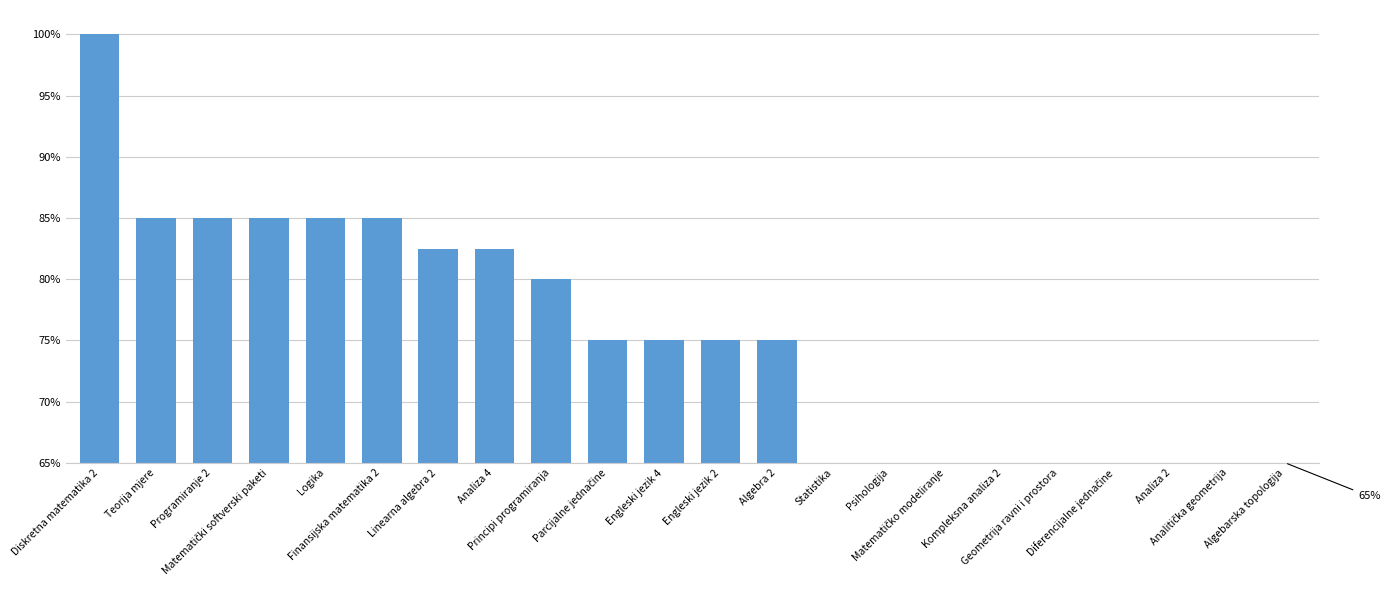

The chart shows a value of 82.5 at Linearna algebra 2. True or false?

True